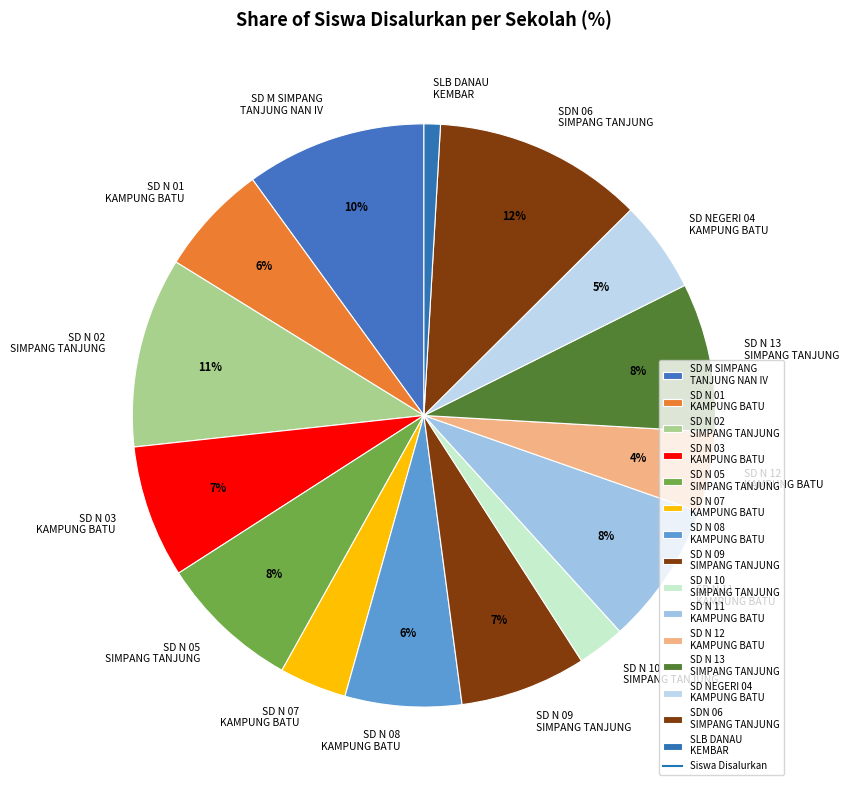

Count the number of slices in the pie.

15